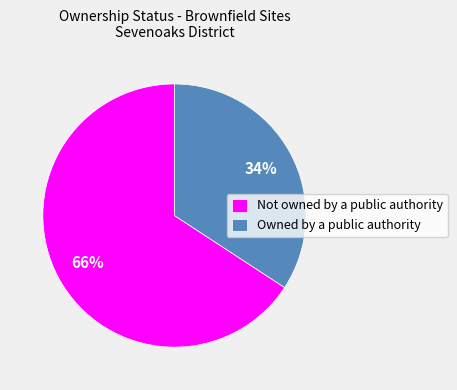

Count the number of slices in the pie.

2